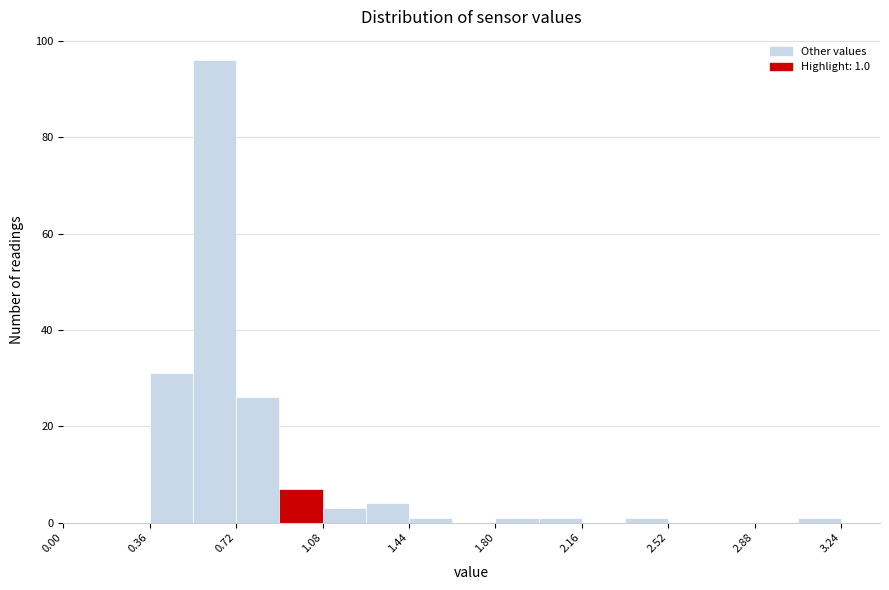

Read against the x-axis, roughly where is the centre of the tallest bar?

0.65